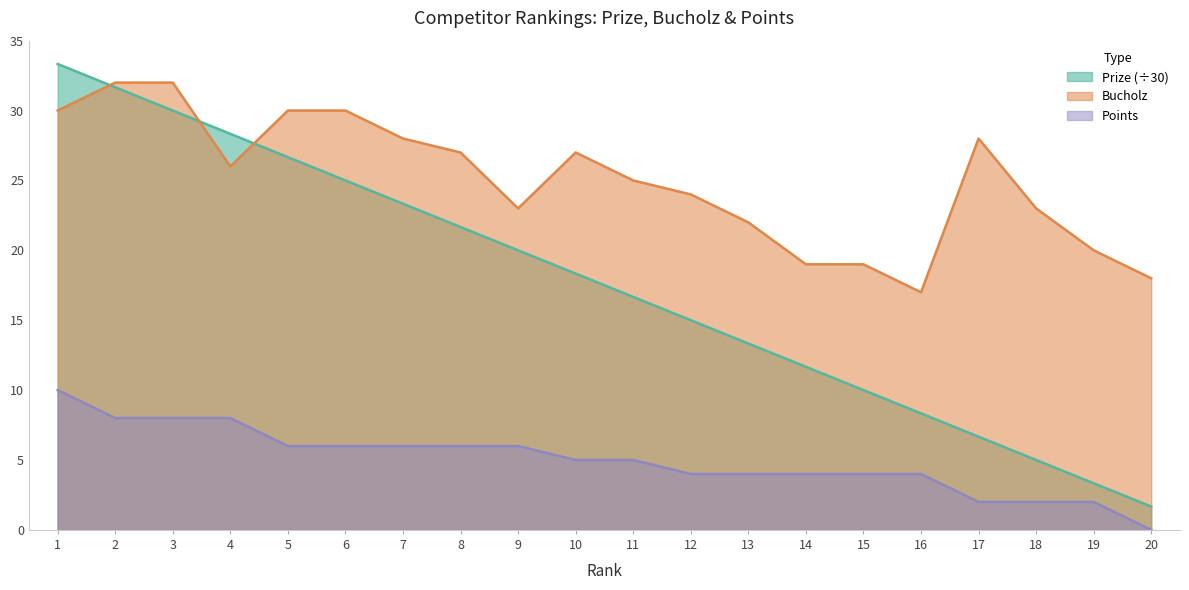

Which series has the largest range (max minus min)?

Prize (÷30)